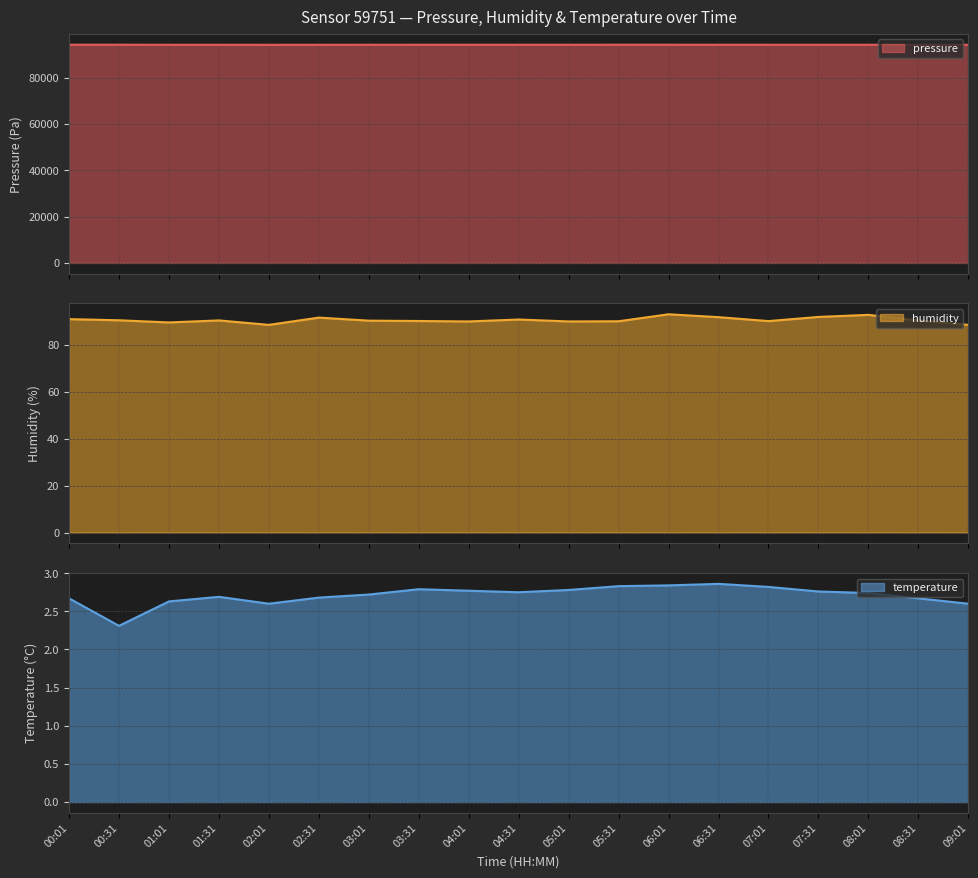

Which has a higher value, 07:31 or 02:31?

07:31